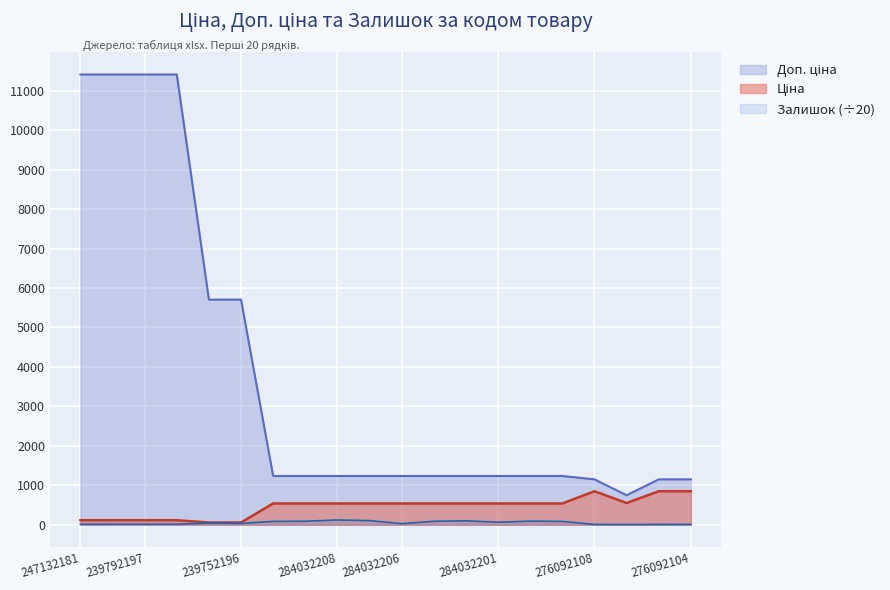

Reading left to right, list all the values displayed in this chart.

Ціна: 247132181=114.1	247132180=114.1	239792197=114.1	239792196=114.1	239752197=57.0	239752196=57.0	284032204=539.0	284032203=539.0	284032208=539.0	284032207=539.0	284032206=539.0	284032205=539.0	284032202=539.0	284032201=539.0	284032200=539.0	284032199=539.0	276092108=848.4	276092107=551.5	276092105=848.4	276092104=848.4
Доп. ціна: 247132181=11410.0	247132180=11410.0	239792197=11410.0	239792196=11410.0	239752197=5705.0	239752196=5705.0	284032204=1235.4	284032203=1235.4	284032208=1235.4	284032207=1235.4	284032206=1235.4	284032205=1235.4	284032202=1235.4	284032201=1235.4	284032200=1235.4	284032199=1235.4	276092108=1149.7	276092107=747.0	276092105=1149.7	276092104=1149.7
Залишок: 247132181=13.0	247132180=14.5	239792197=14.4	239792196=14.5	239752197=42.2	239752196=34.1	284032204=83.8	284032203=89.3	284032208=121.0	284032207=104.8	284032206=26.9	284032205=87.8	284032202=99.6	284032201=63.8	284032200=90.8	284032199=84.6	276092108=7.2	276092107=5.3	276092105=7.5	276092104=8.3